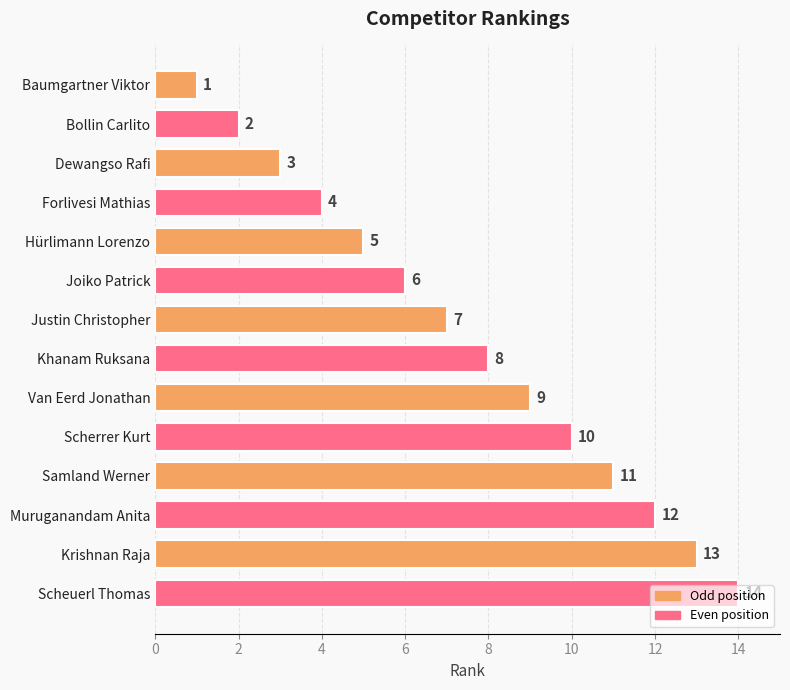

Are the bars grouped side by side (vs. stacked)?

No